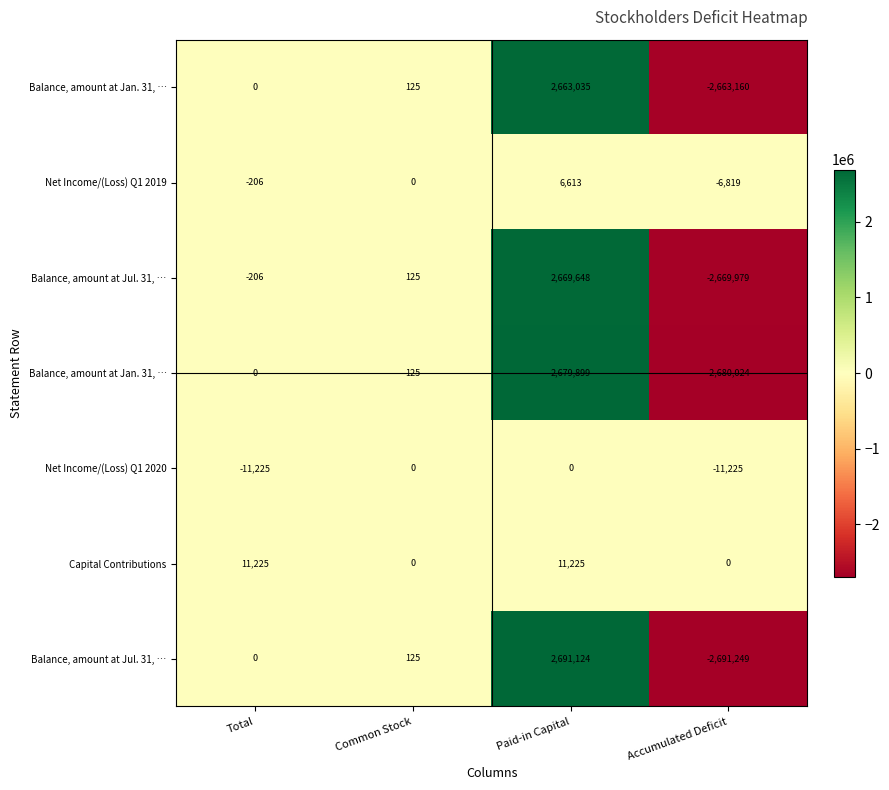

How many data points does each series have?

4